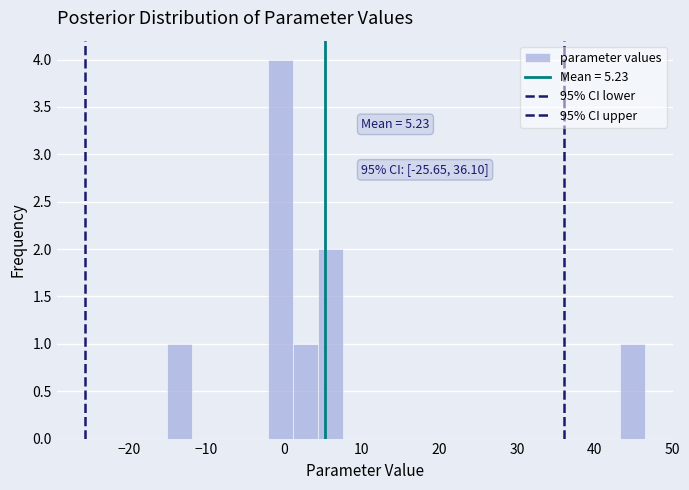

Around what value on the x-axis is the tallest bar? Give the approximate position of its centre, as read against the axis.

0